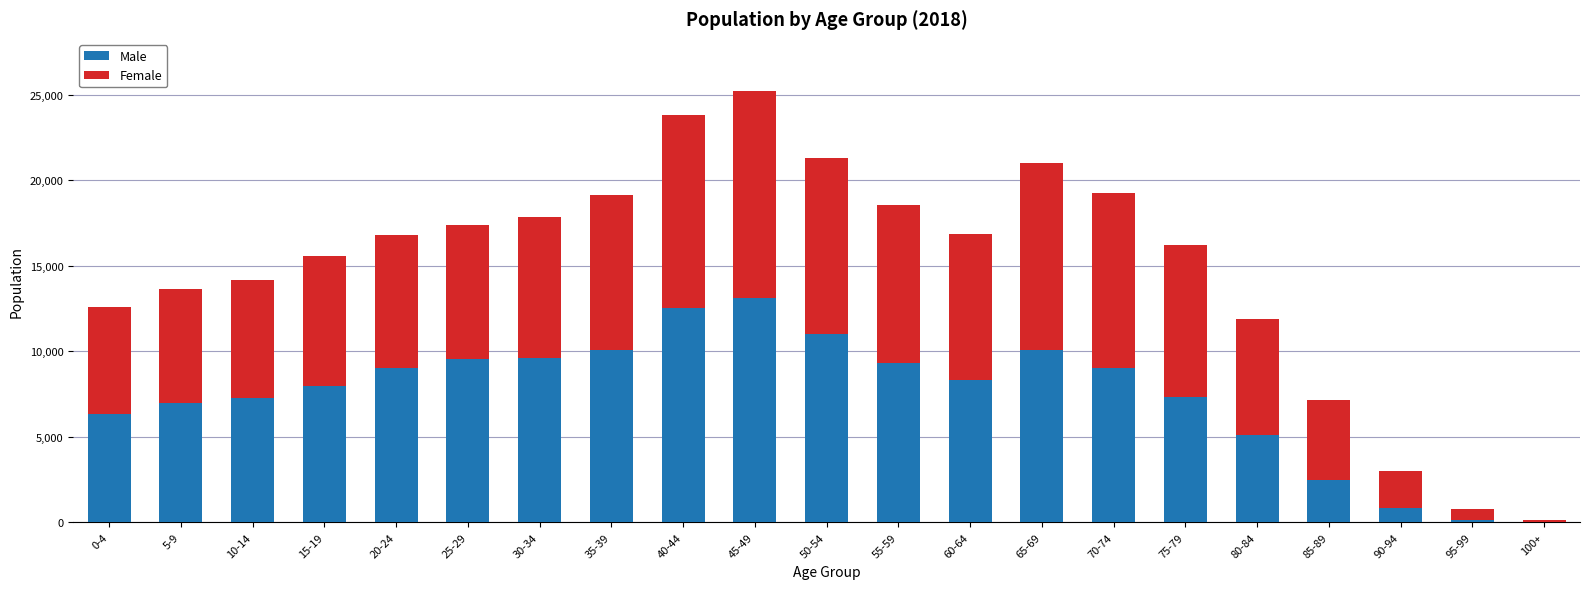

At which category is the sum across all series the highest?

45-49